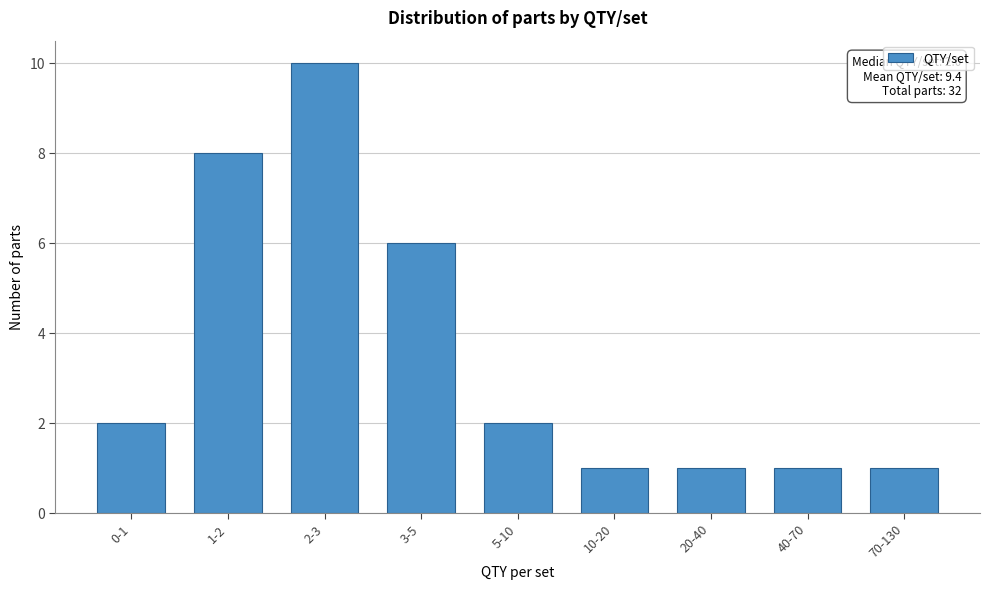

Reading left to right, list all the values displayed in this chart.

0-1=2	1-2=8	2-3=10	3-5=6	5-10=2	10-20=1	20-40=1	40-70=1	70-130=1